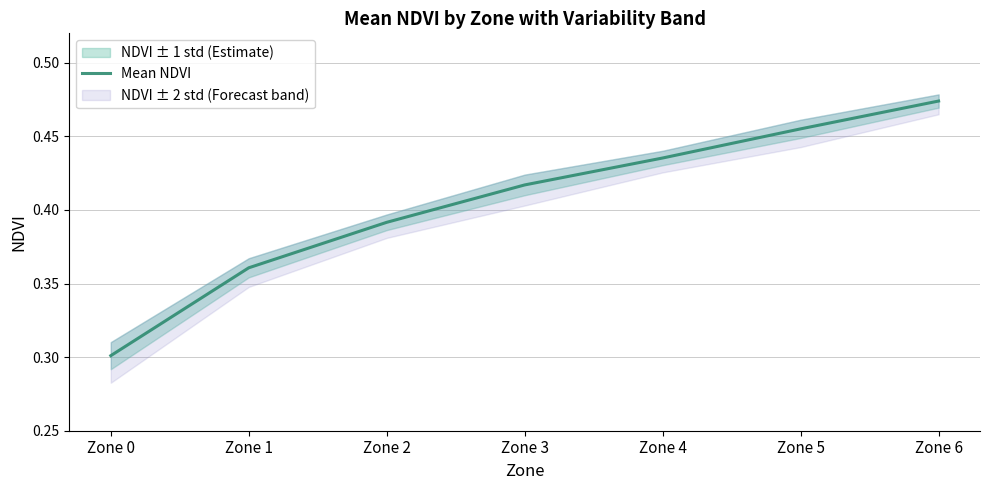

What is the average value?

0.4